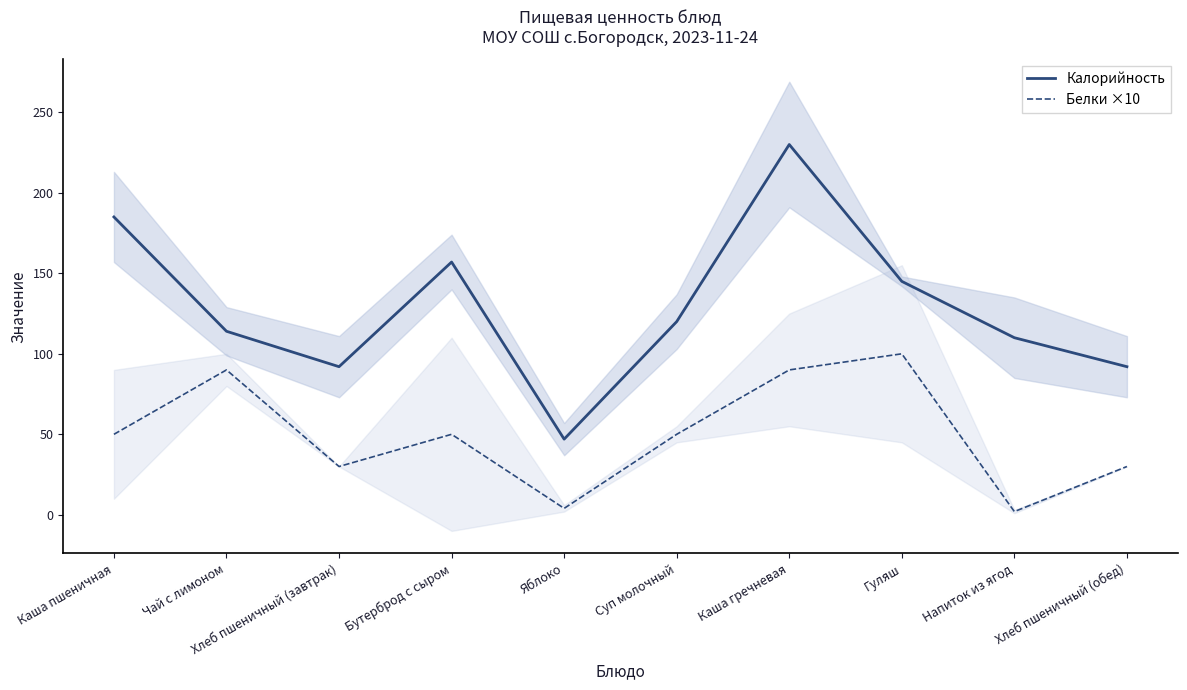

At which category is the sum across all series the highest?

Каша гречневая